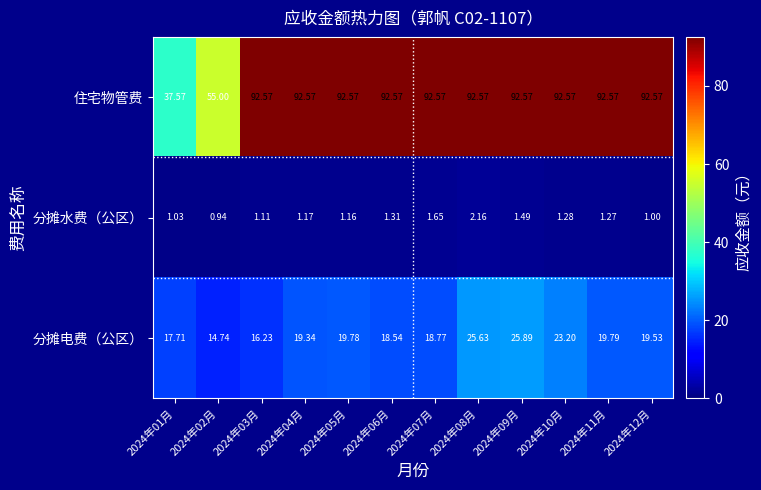

Which series has the largest total across all categories?

住宅物管费